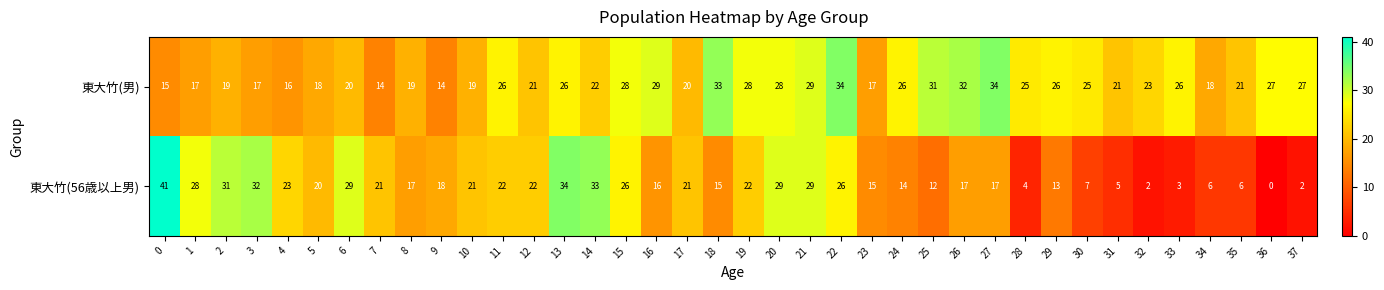

Rank the series at 37 from highest to lowest value.

東大竹(男), 東大竹(56歳以上男)